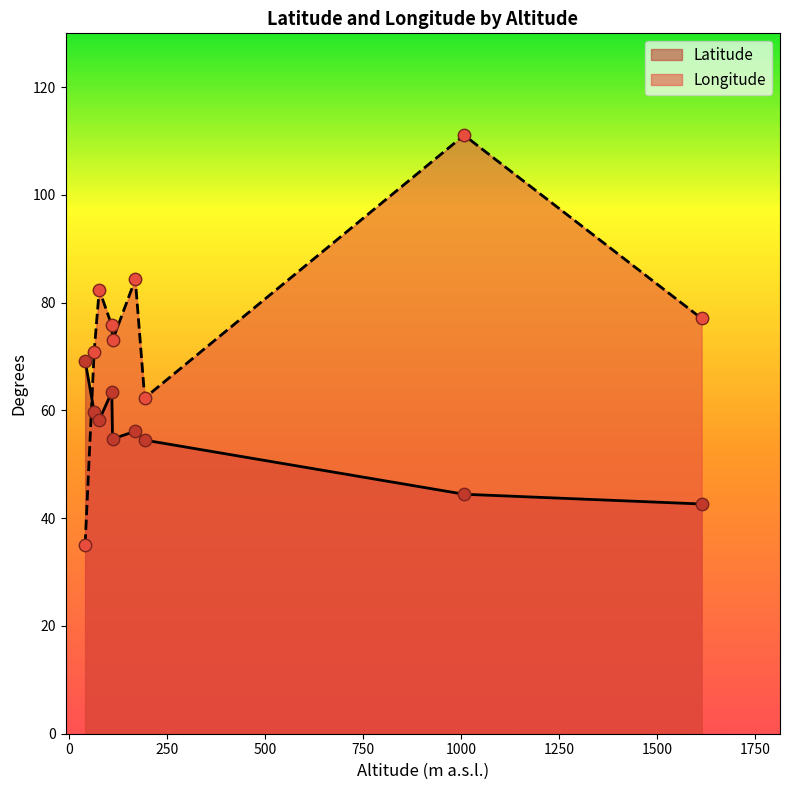

Which series contains the highest Y value?

Longitude